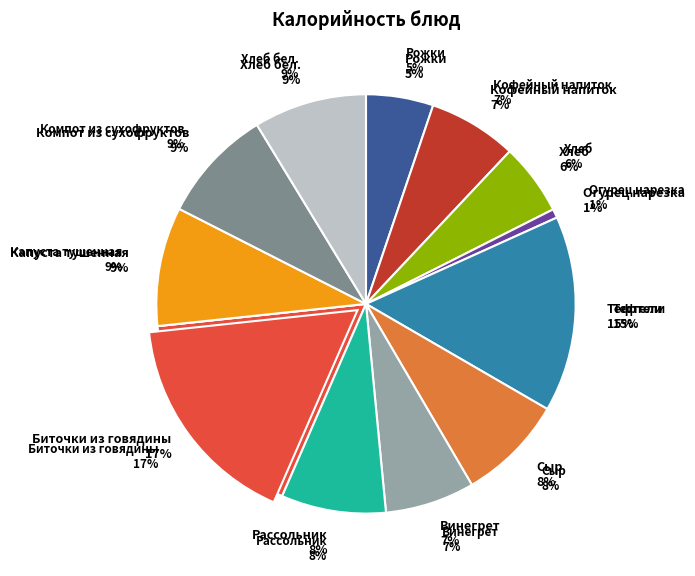

What is the total percentage of Сыр and Хлеб?

13.7%